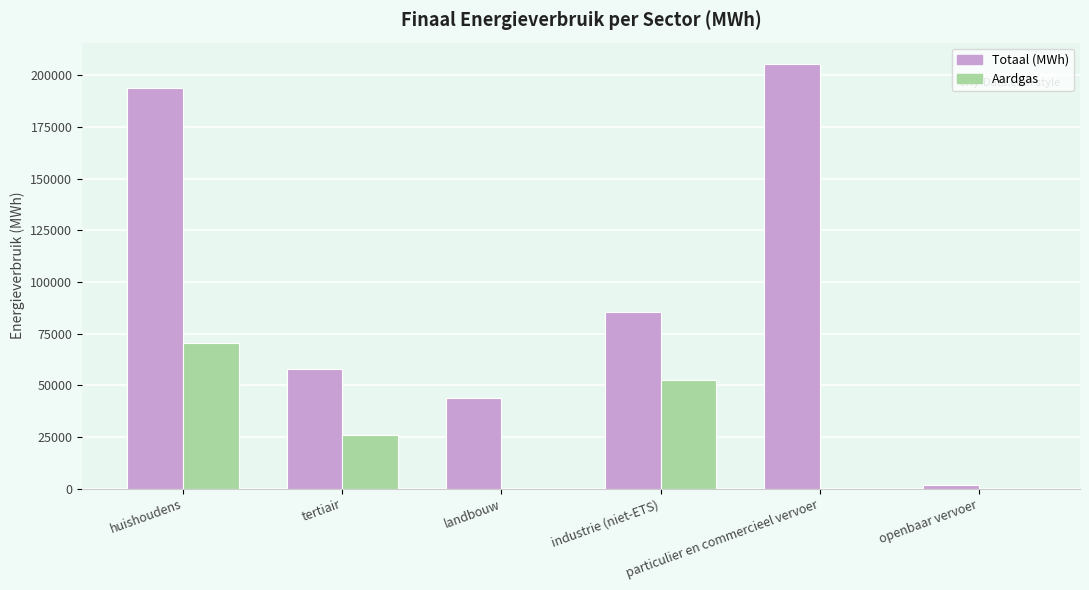

What is the maximum value shown in the chart?

205607.8